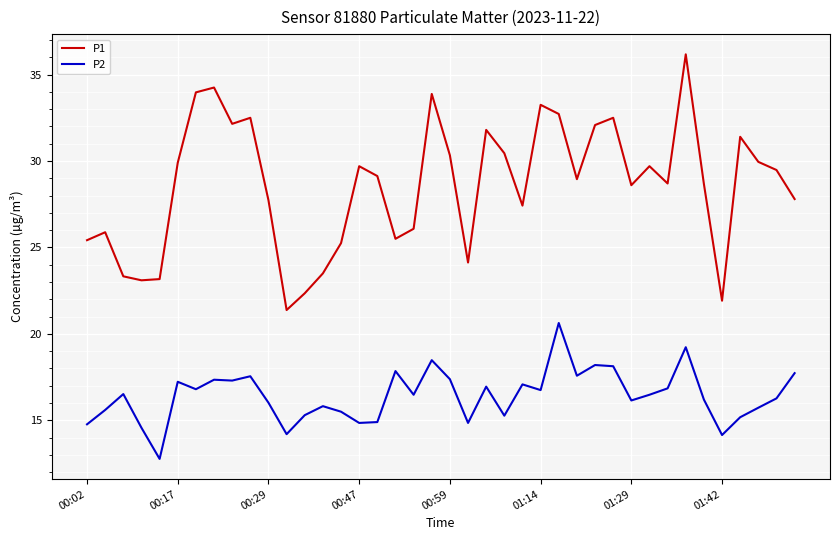

True or false: P1 and P2 cross at least once.

False